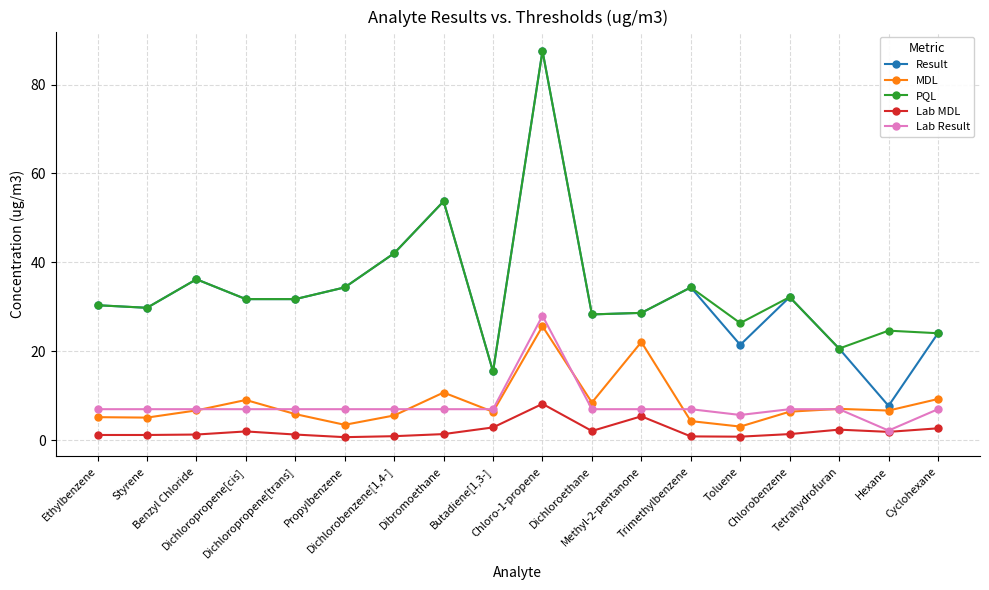

What is the difference between the maximum and minimum values in the PQL series?

72.1